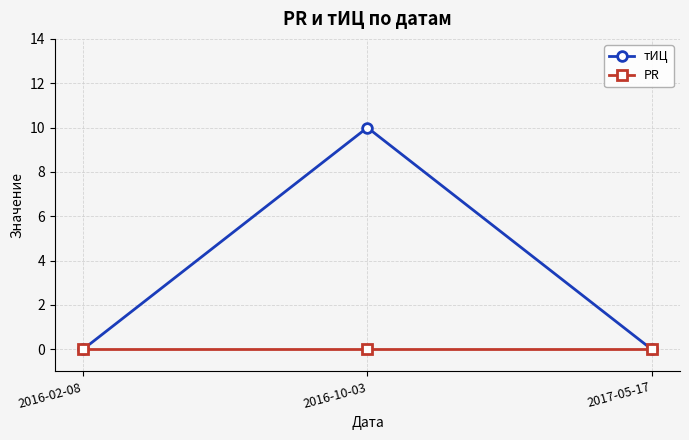

At which category is the sum across all series the highest?

2016-10-03